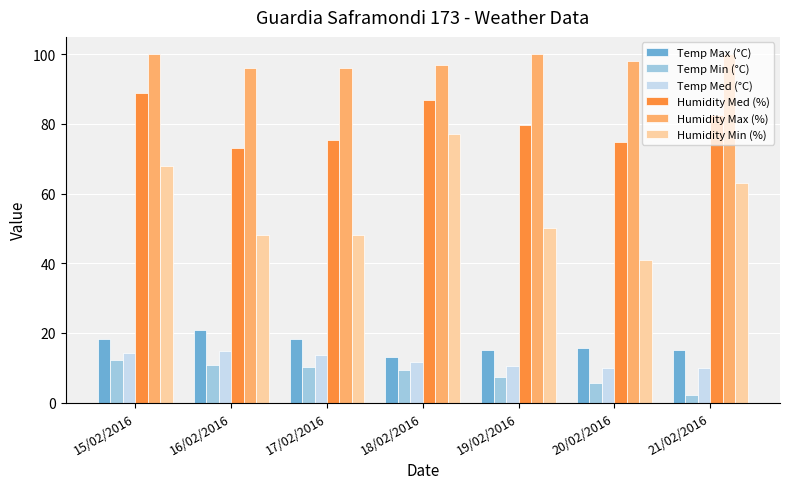

What is the sum of all Humidity Med (%) values?

561.3